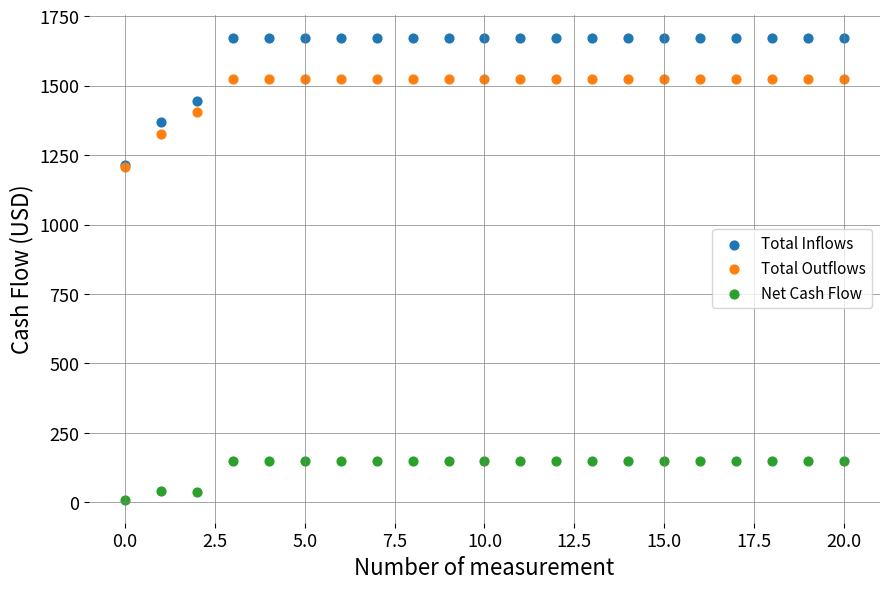

Which series contains the lowest Y value?

Net Cash Flow